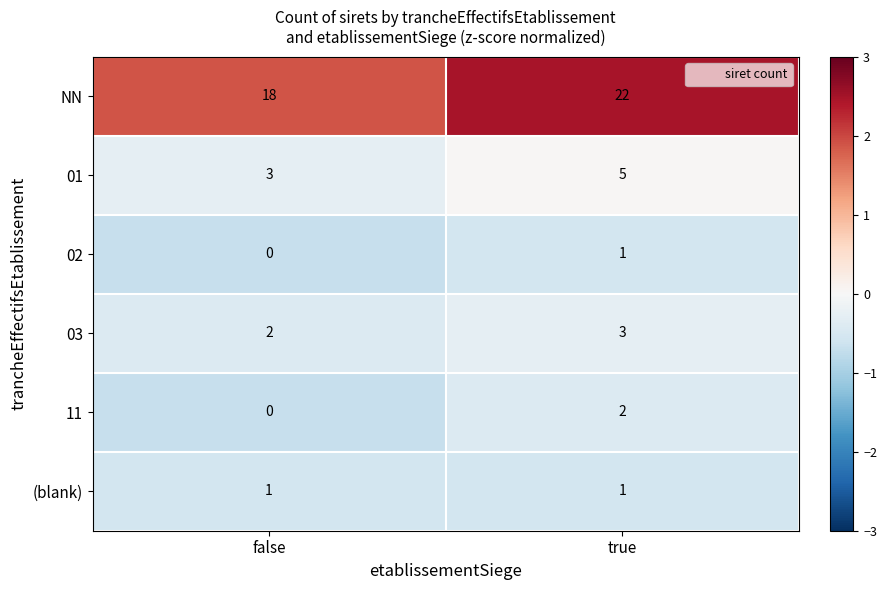

At which label is 11 closest to 1?

false